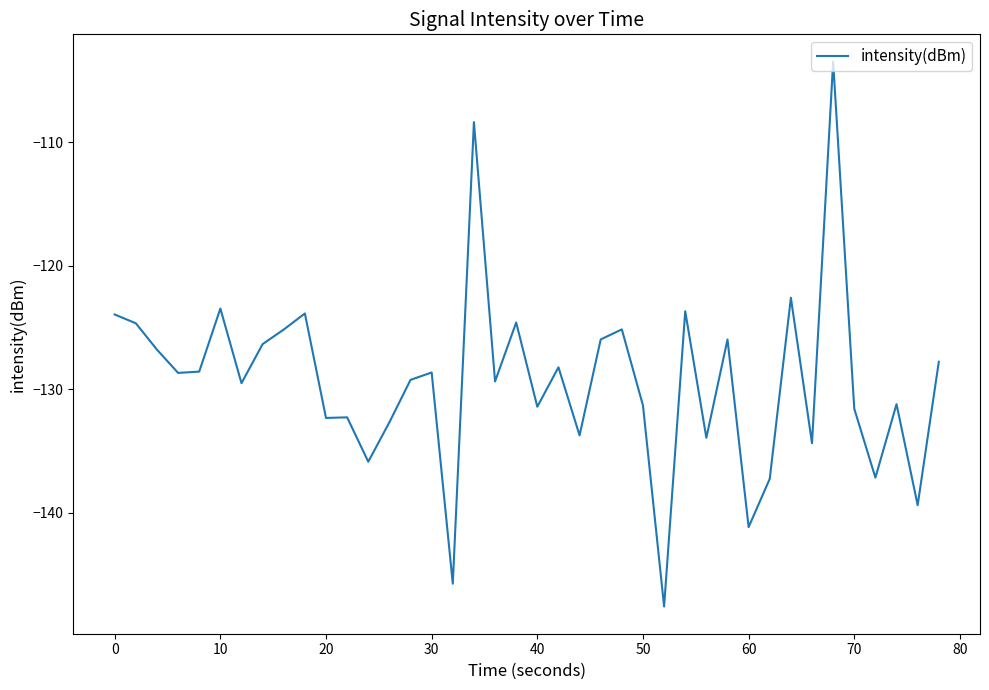

What is the difference between the maximum and minimum values?

44.1